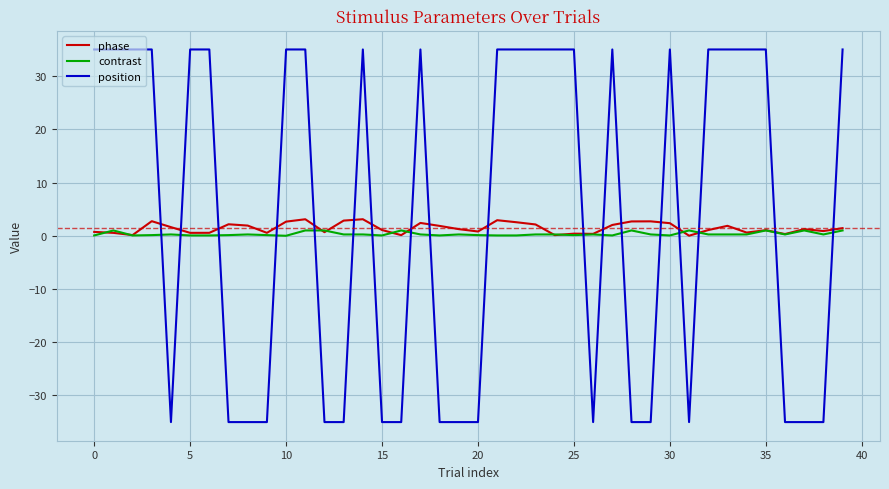

True or false: phase and position cross at least once.

True